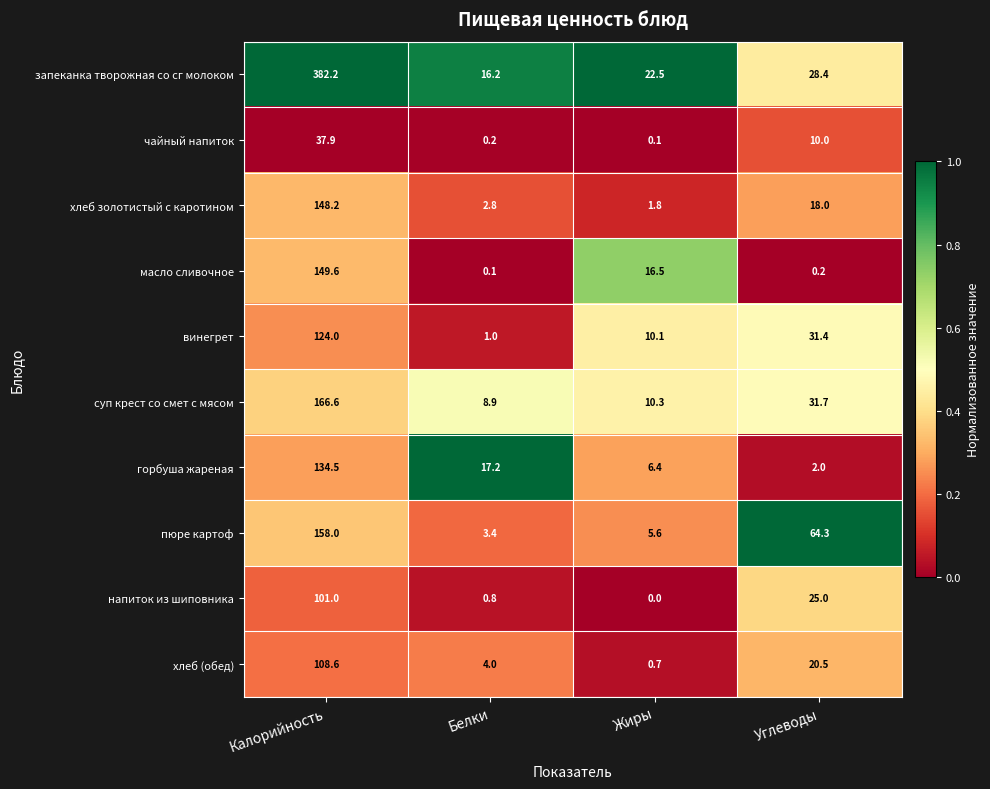

What is the sum of the винегрет values at Жиры and Белки?

11.1